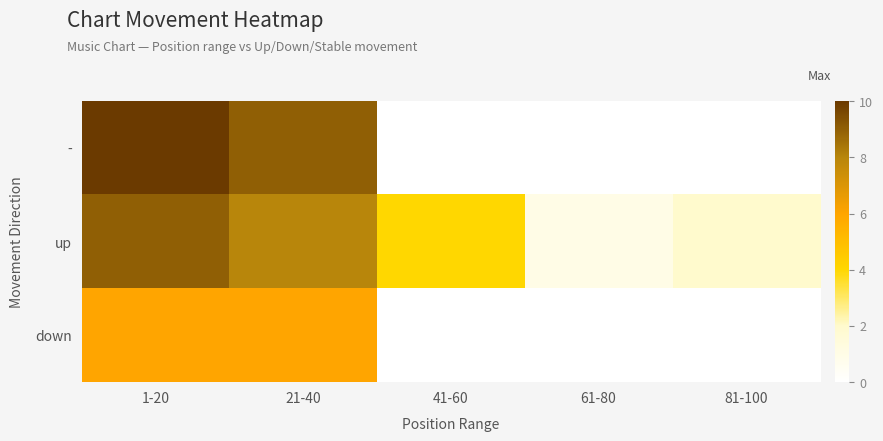

Which series has the largest range (max minus min)?

-